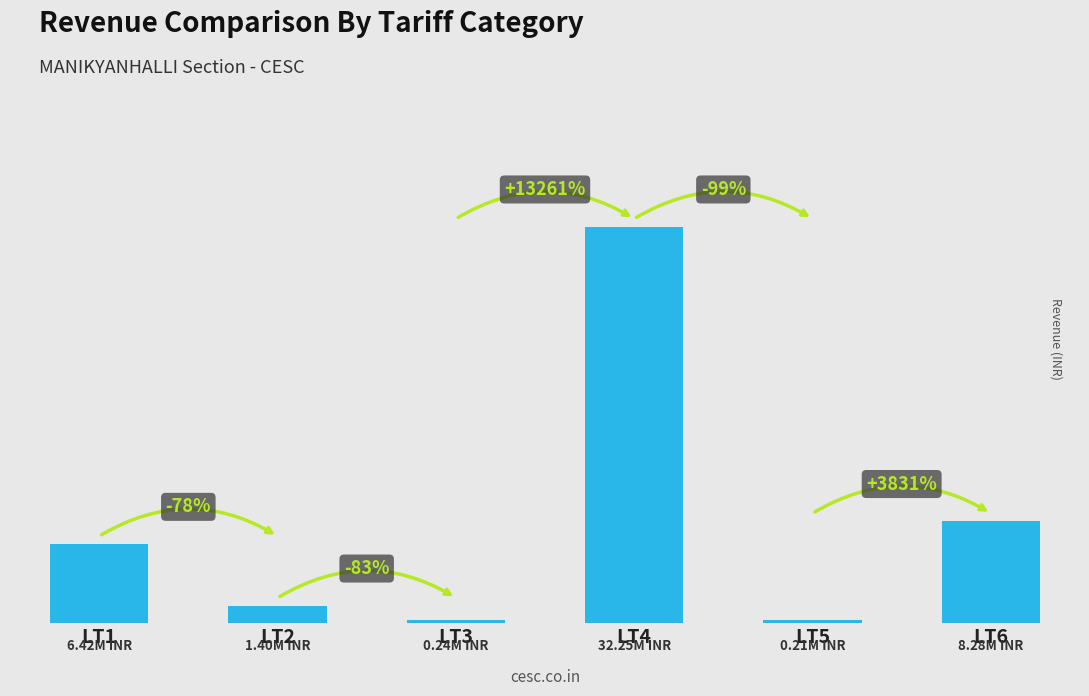

What is the difference between the maximum and minimum values?

32038120.8